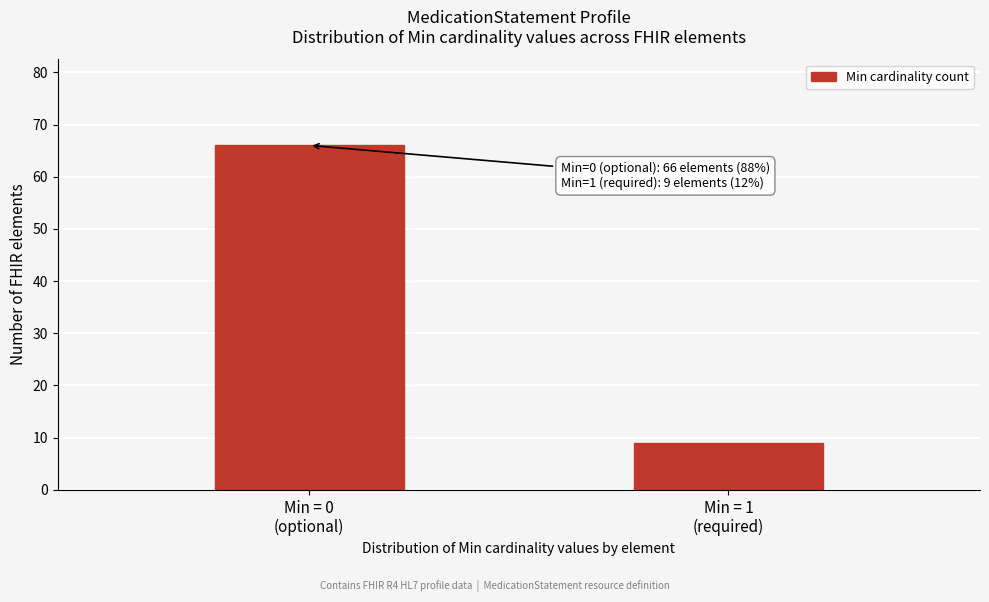

Reading left to right, what are all the values shown in this chart?

66	9